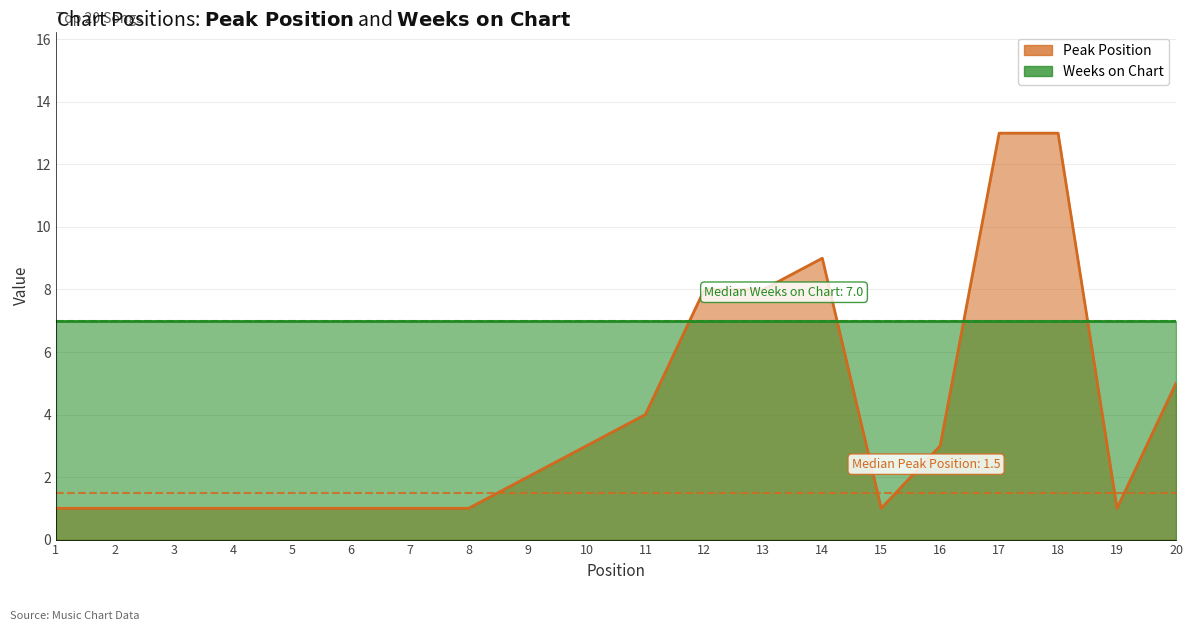

Between 14 and 13, which is larger?

14